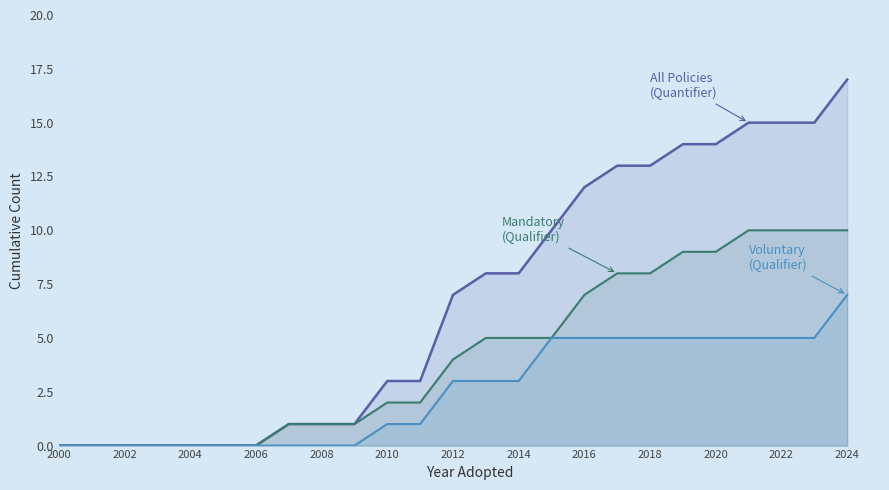

Which label corresponds to the smallest value in the chart?

2000